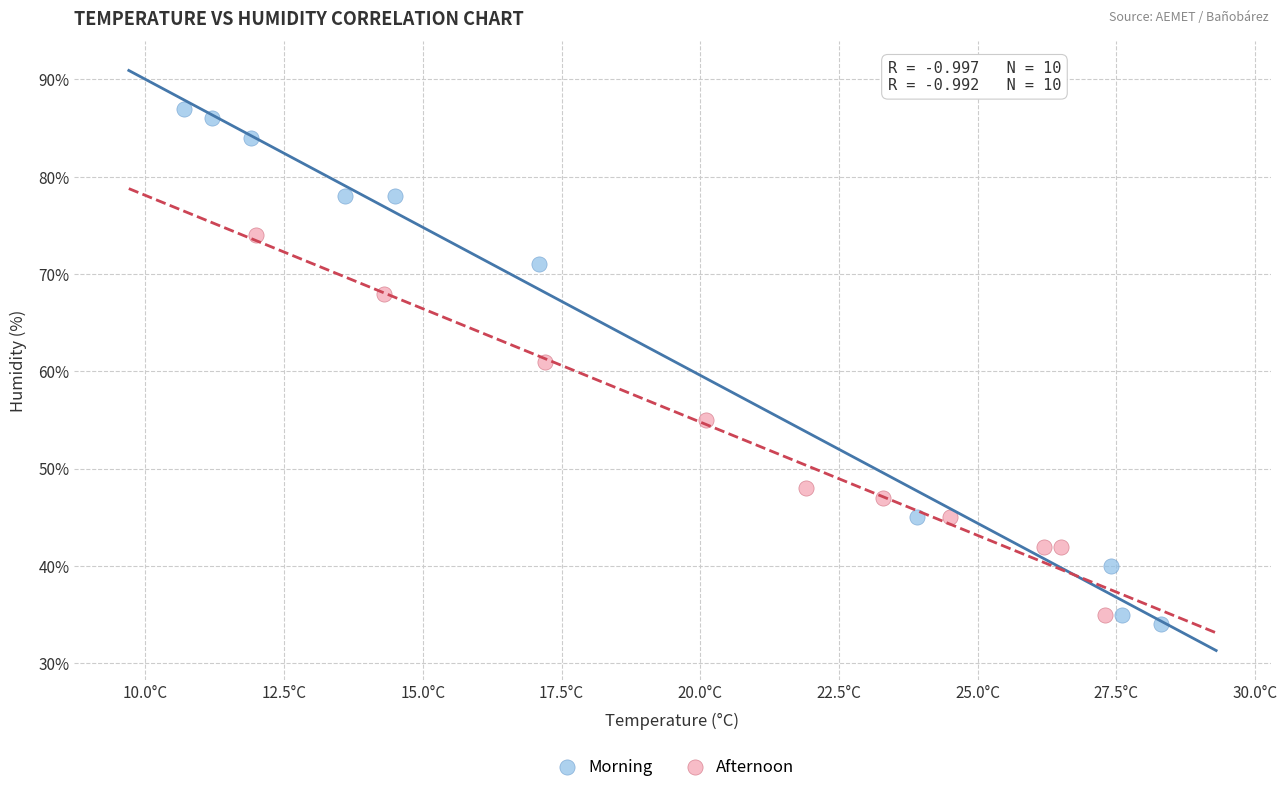

What are all the series names shown in the legend?

Morning, Afternoon